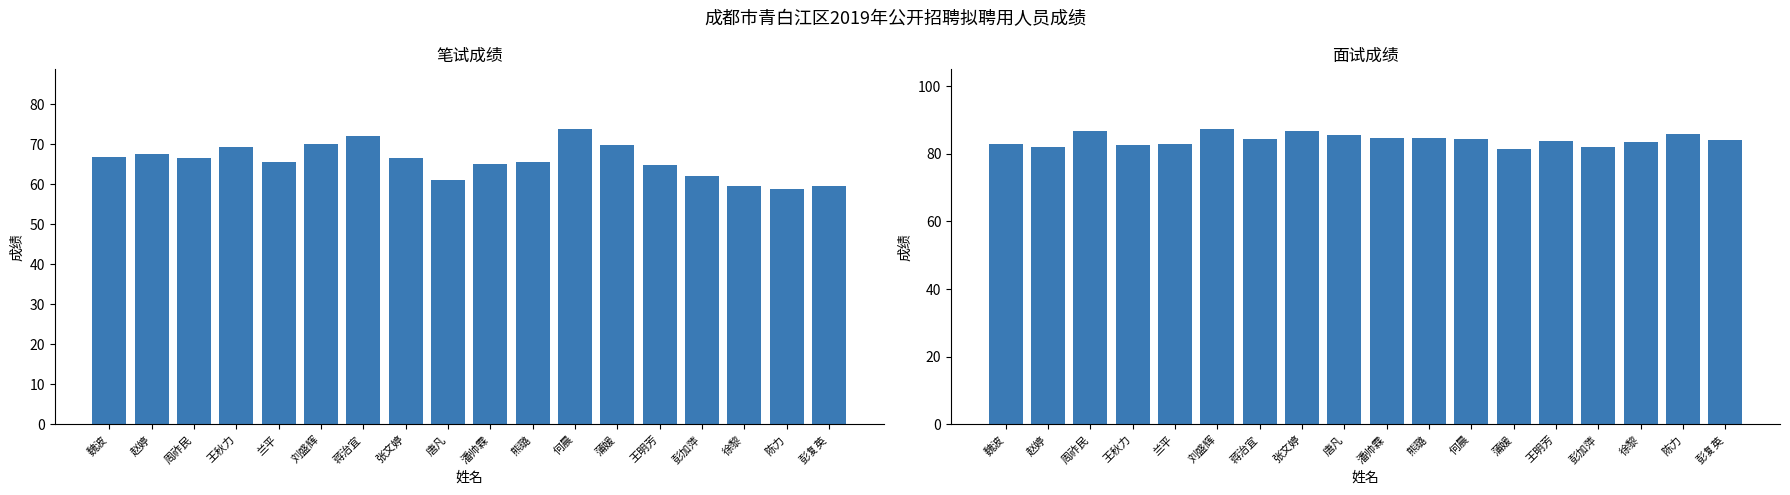

What is the smallest value displayed?

58.9